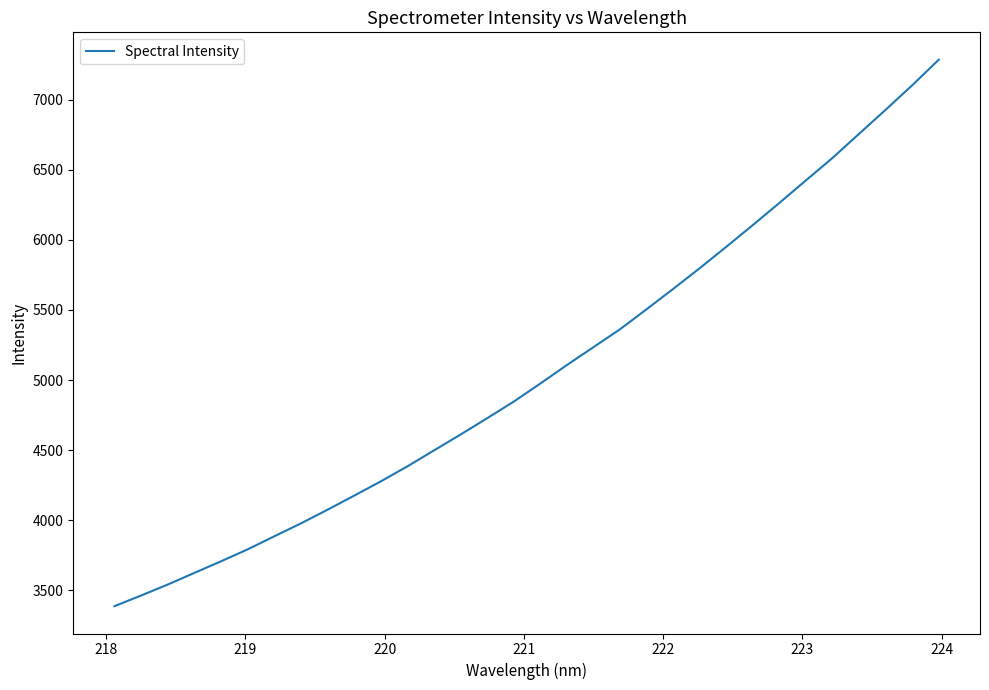

What is the maximum value shown in the chart?

7285.2